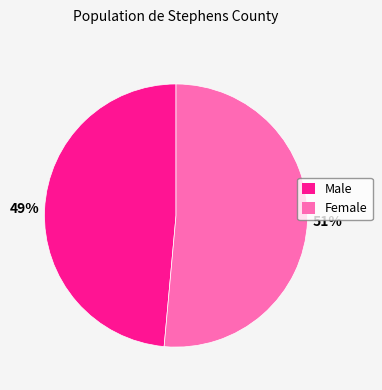

Do Female and Male together represent more than half of the pie?

Yes